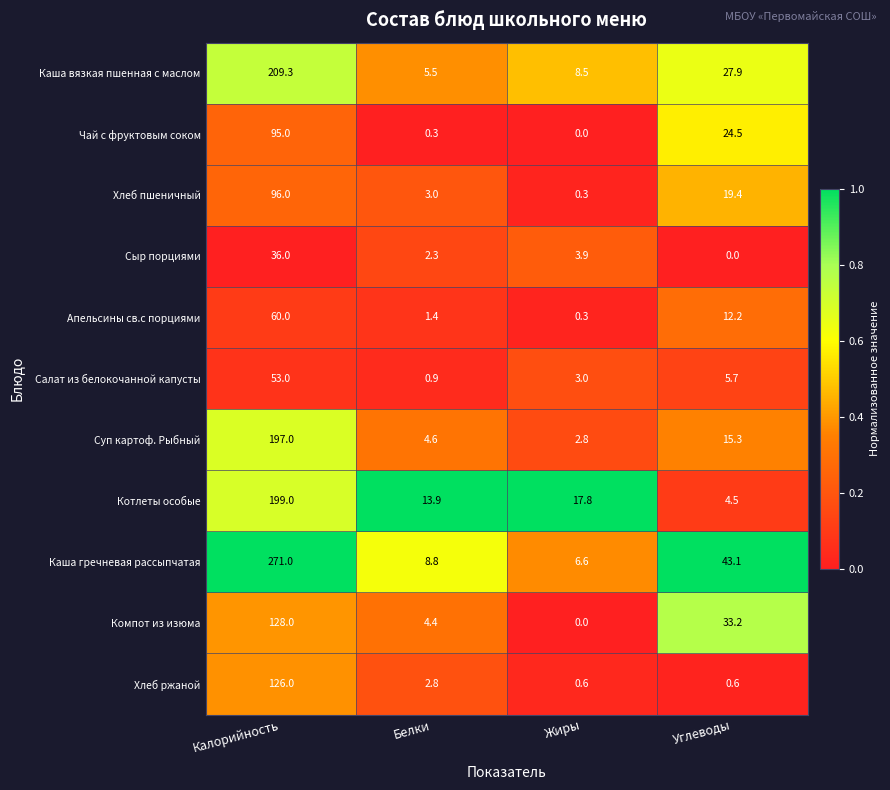

What is the sum of the Суп картоф. Рыбный values at Углеводы and Белки?

19.9